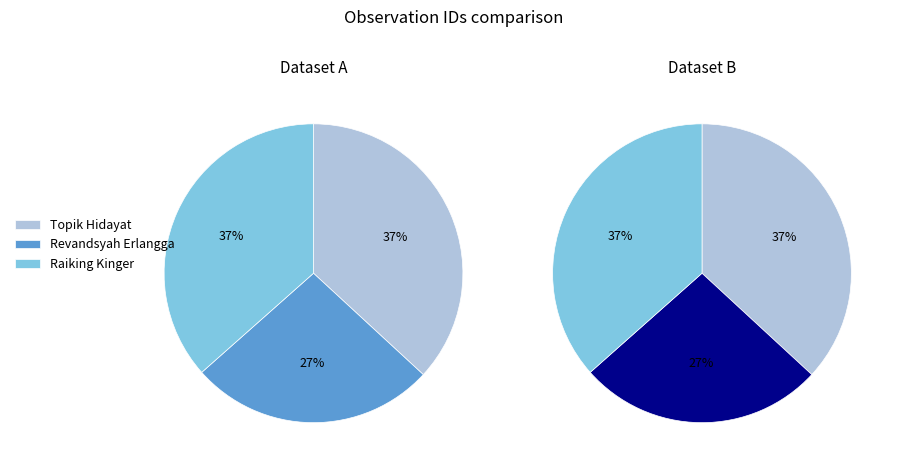

Is Revandsyah Erlangga the majority of the pie?

No